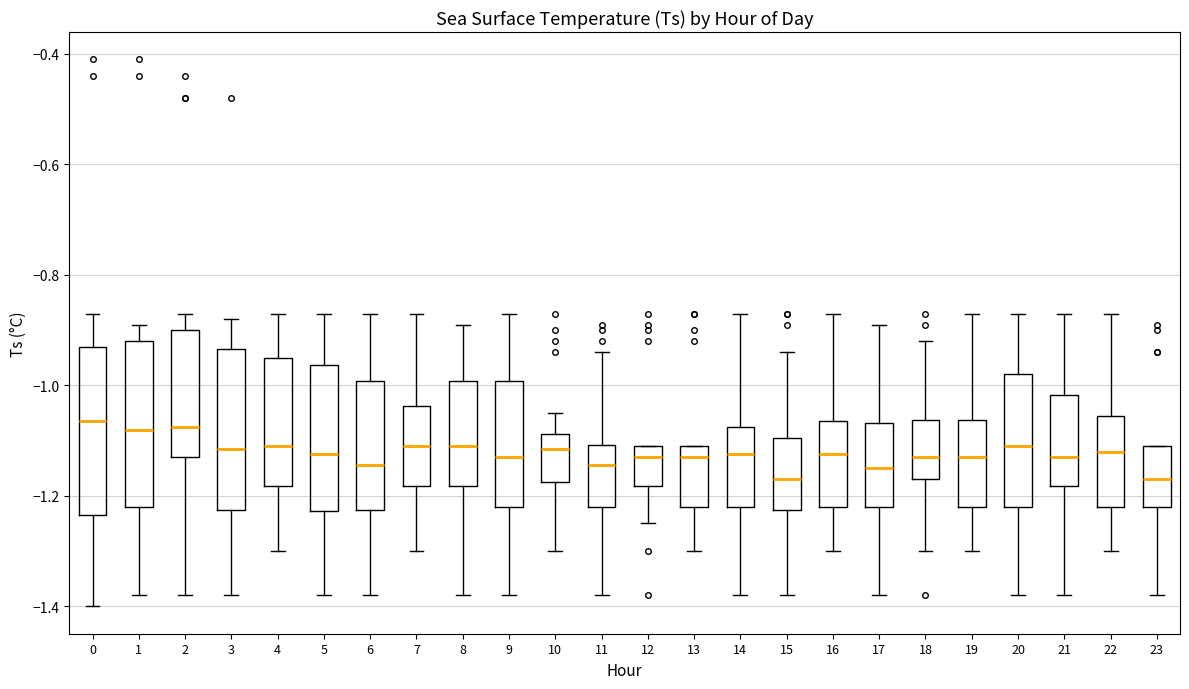

Reading left to right, transcribe this box plot: for each box, give where its median line is, the range the box spans, and where its two whiskers end, as read against the y-axis. The values are not printed on the chart, so give them approximately, as read against the axis.

0: median -1.06, box -1.24 to -0.92, whiskers -1.40 to -0.86
1: median -1.08, box -1.22 to -0.92, whiskers -1.38 to -0.88
2: median -1.08, box -1.12 to -0.90, whiskers -1.38 to -0.86
3: median -1.12, box -1.22 to -0.94, whiskers -1.38 to -0.88
4: median -1.10, box -1.18 to -0.94, whiskers -1.30 to -0.86
5: median -1.12, box -1.22 to -0.96, whiskers -1.38 to -0.86
6: median -1.14, box -1.22 to -1.00, whiskers -1.38 to -0.86
7: median -1.10, box -1.18 to -1.04, whiskers -1.30 to -0.86
8: median -1.10, box -1.18 to -1.00, whiskers -1.38 to -0.88
9: median -1.12, box -1.22 to -1.00, whiskers -1.38 to -0.86
10: median -1.12, box -1.18 to -1.08, whiskers -1.30 to -1.04
11: median -1.14, box -1.22 to -1.10, whiskers -1.38 to -0.94
12: median -1.12, box -1.18 to -1.10, whiskers -1.24 to -1.10
13: median -1.12, box -1.22 to -1.10, whiskers -1.30 to -1.10
14: median -1.12, box -1.22 to -1.08, whiskers -1.38 to -0.86
15: median -1.16, box -1.22 to -1.10, whiskers -1.38 to -0.94
16: median -1.12, box -1.22 to -1.06, whiskers -1.30 to -0.86
17: median -1.14, box -1.22 to -1.06, whiskers -1.38 to -0.88
18: median -1.12, box -1.16 to -1.06, whiskers -1.30 to -0.92
19: median -1.12, box -1.22 to -1.06, whiskers -1.30 to -0.86
20: median -1.10, box -1.22 to -0.98, whiskers -1.38 to -0.86
21: median -1.12, box -1.18 to -1.02, whiskers -1.38 to -0.86
22: median -1.12, box -1.22 to -1.06, whiskers -1.30 to -0.86
23: median -1.16, box -1.22 to -1.10, whiskers -1.38 to -1.10